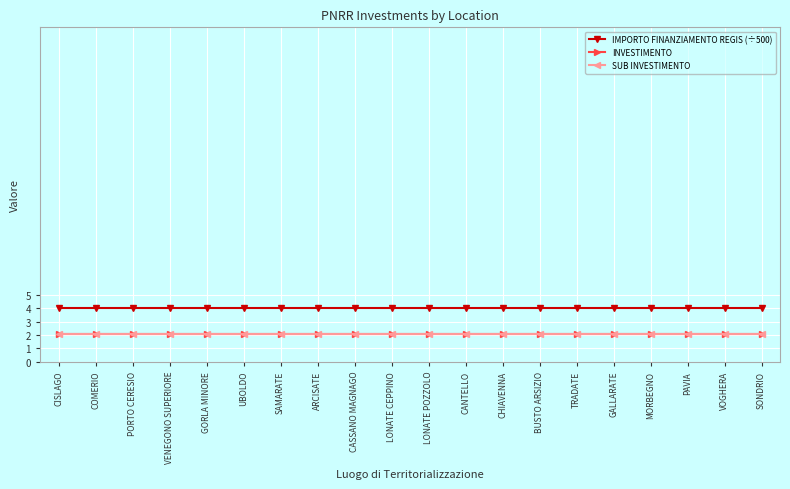

What are all the series names shown in the legend?

IMPORTO FINANZIAMENTO REGIS (÷500), INVESTIMENTO, SUB INVESTIMENTO